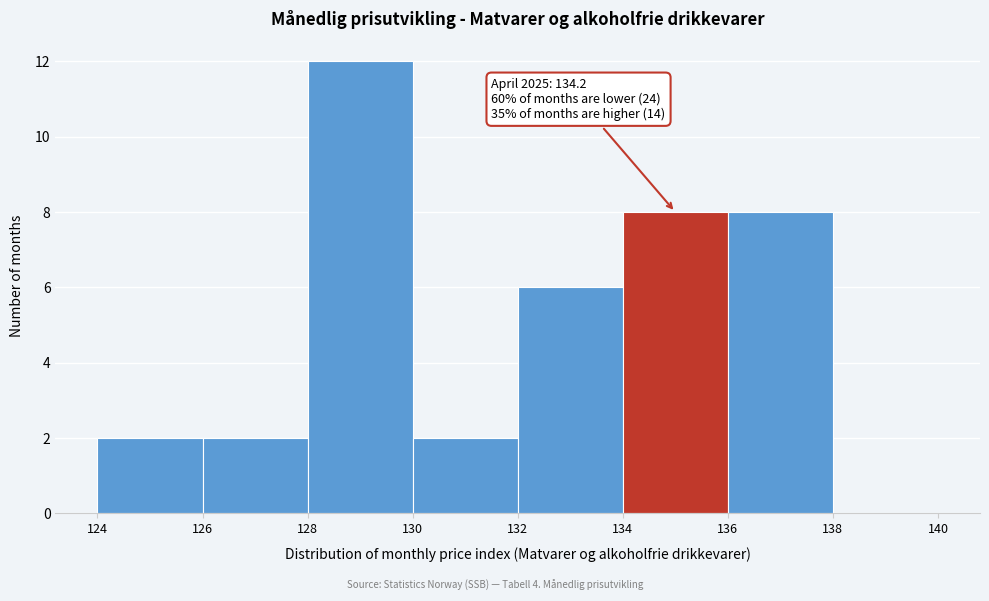

Over which range of the x-axis is the bar tallest?

128 to 130